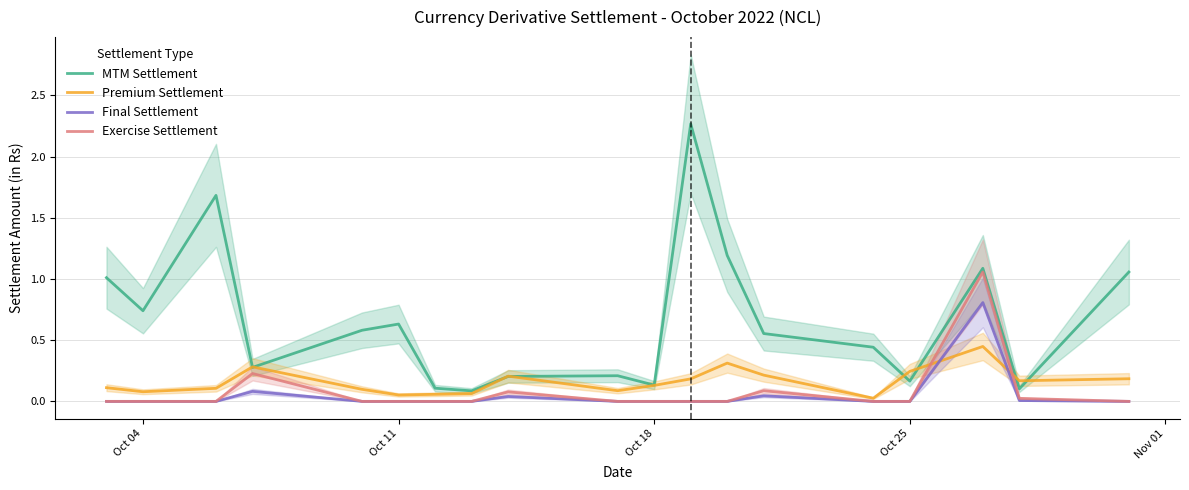

Is it true that Exercise Settlement equals 0.0 at Oct 11?

True